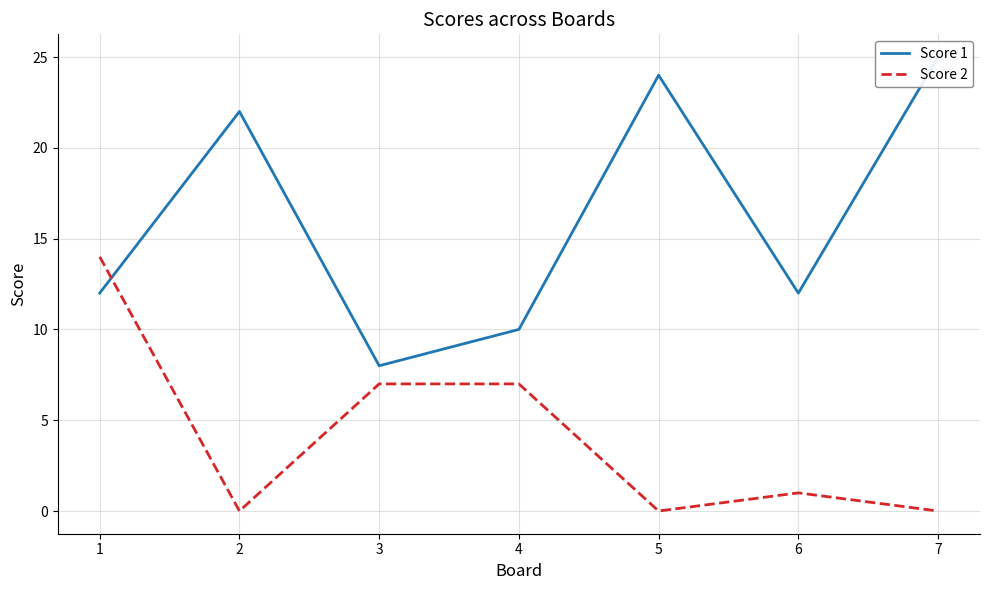

Which series ends up on top after the final intersection of Score 2 and Score 1?

Score 1